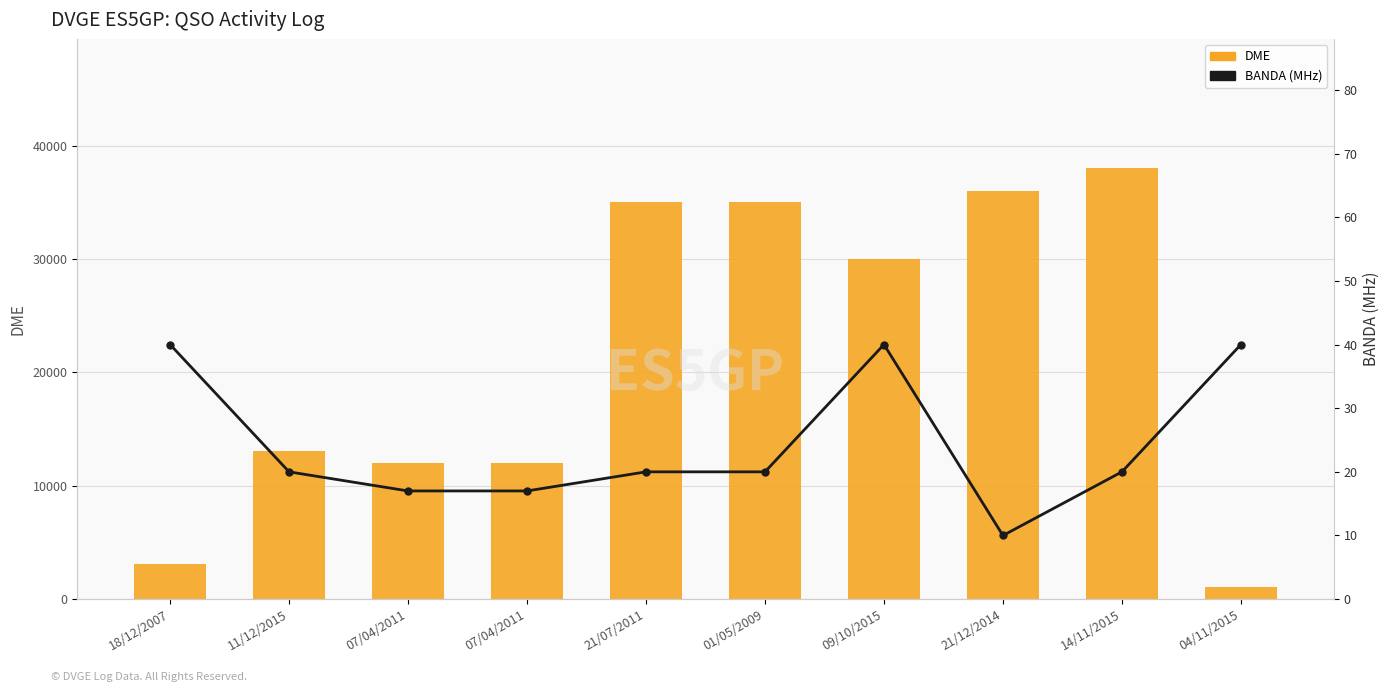

What is the greatest value displayed?

38009